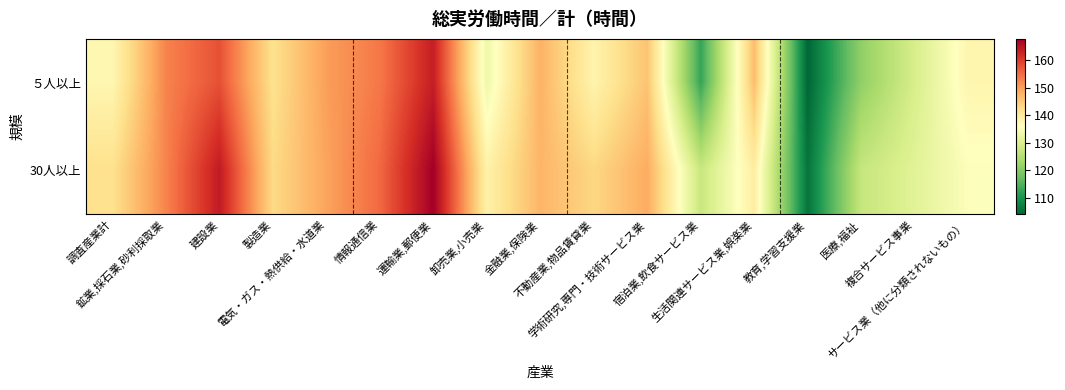

What is the spread (max minus min) of values at 電気・ガス・熱供給・水道業?

0.6